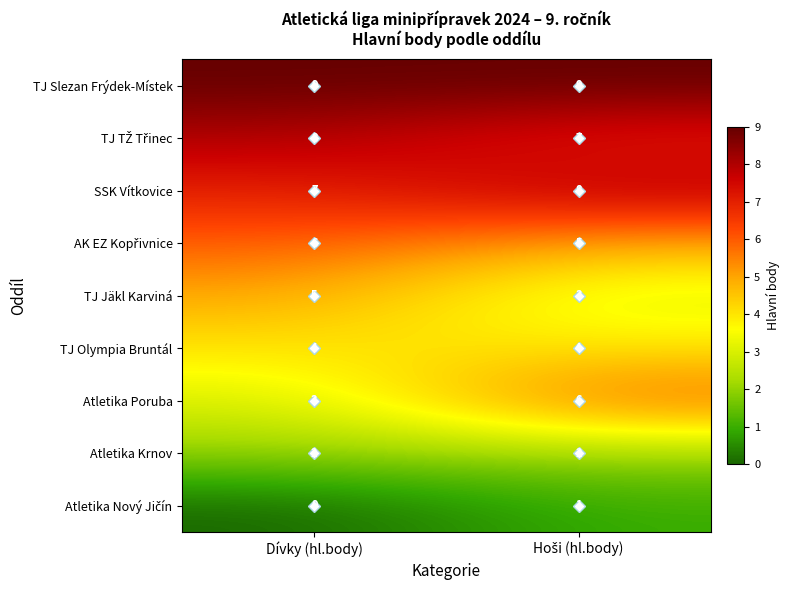

Read the TJ Olympia Bruntál value at Dívky (hl.body).

4